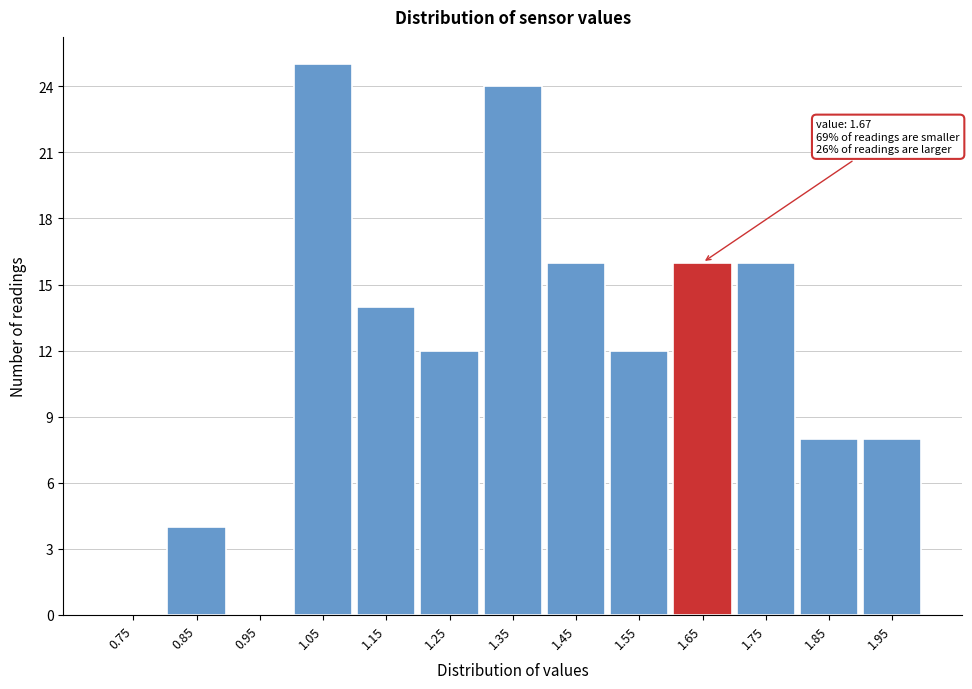

Reading left to right, transcribe all the data shown in this chart.

0.75=0	0.85=4	0.95=0	1.05=25	1.15=14	1.25=12	1.35=24	1.45=16	1.55=12	1.65=16	1.75=16	1.85=8	1.95=8